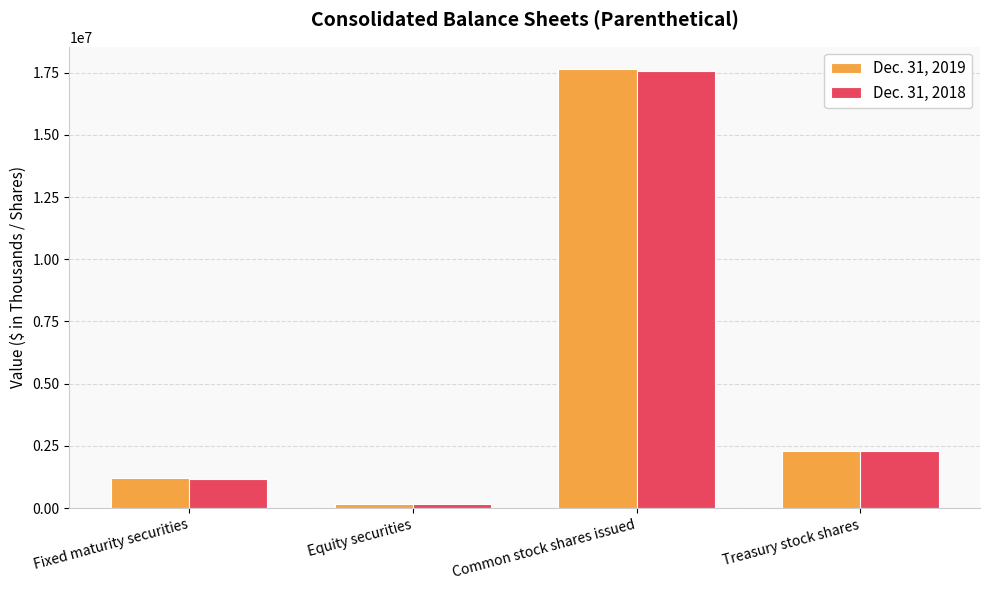

The Dec. 31, 2018 series shows 142948 at Equity securities. True or false?

True